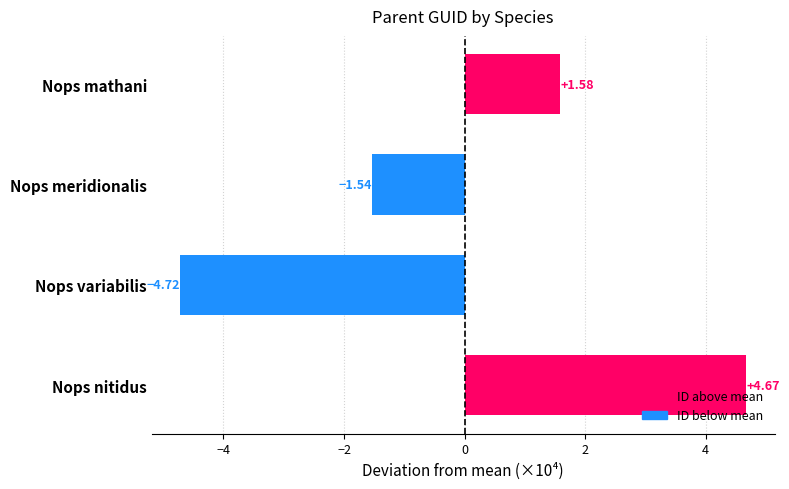

List the labels in order of value, largest first.

Nops nitidus, Nops mathani, Nops meridionalis, Nops variabilis